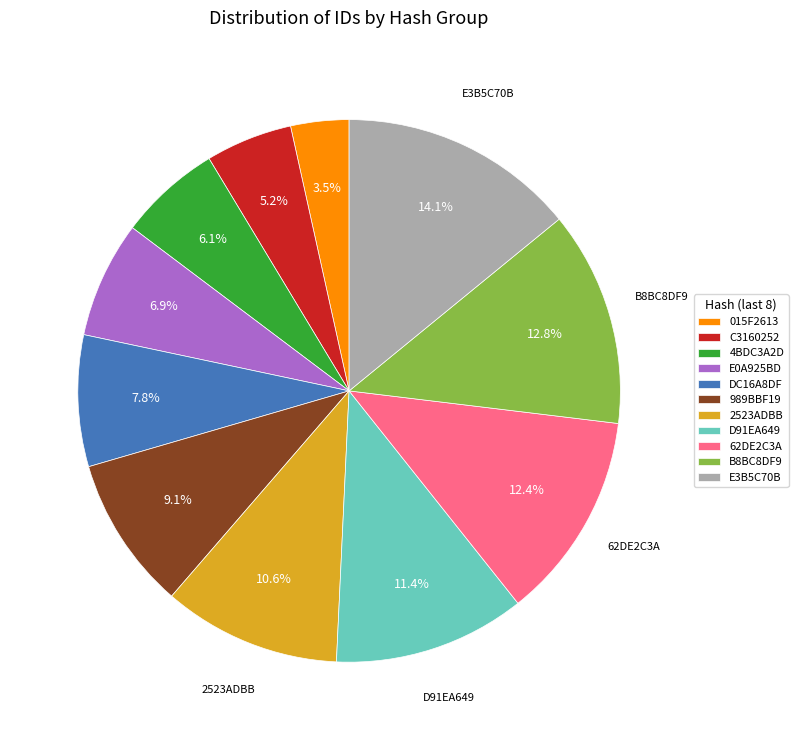

Between 62DE2C3A and C3160252, which is larger?

62DE2C3A